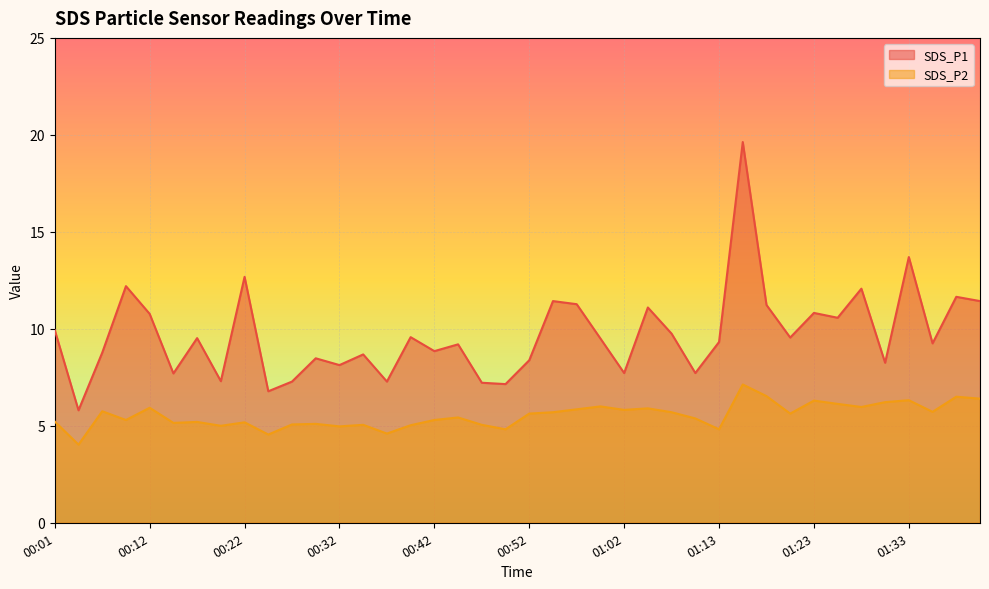

Where does the SDS_P2 series first go above 5?

00:01